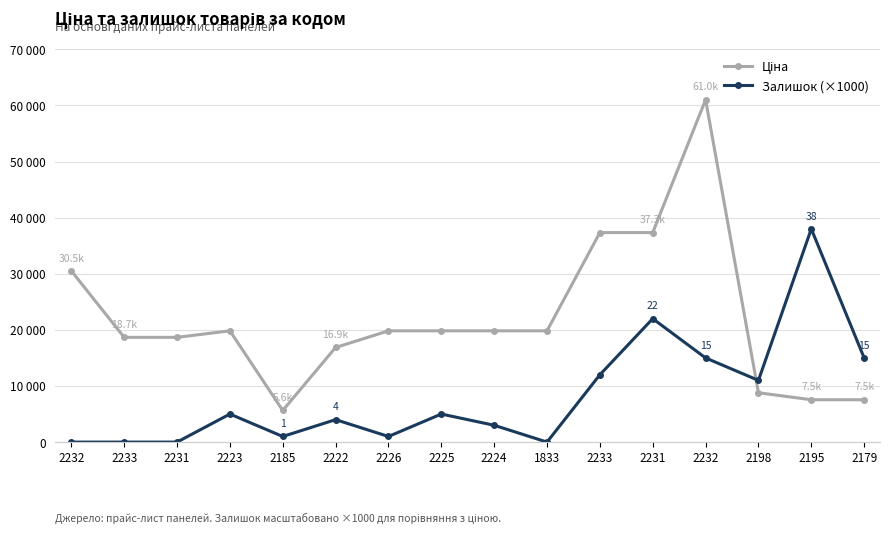

The Ціна series shows 37343.0 at 2231. True or false?

True